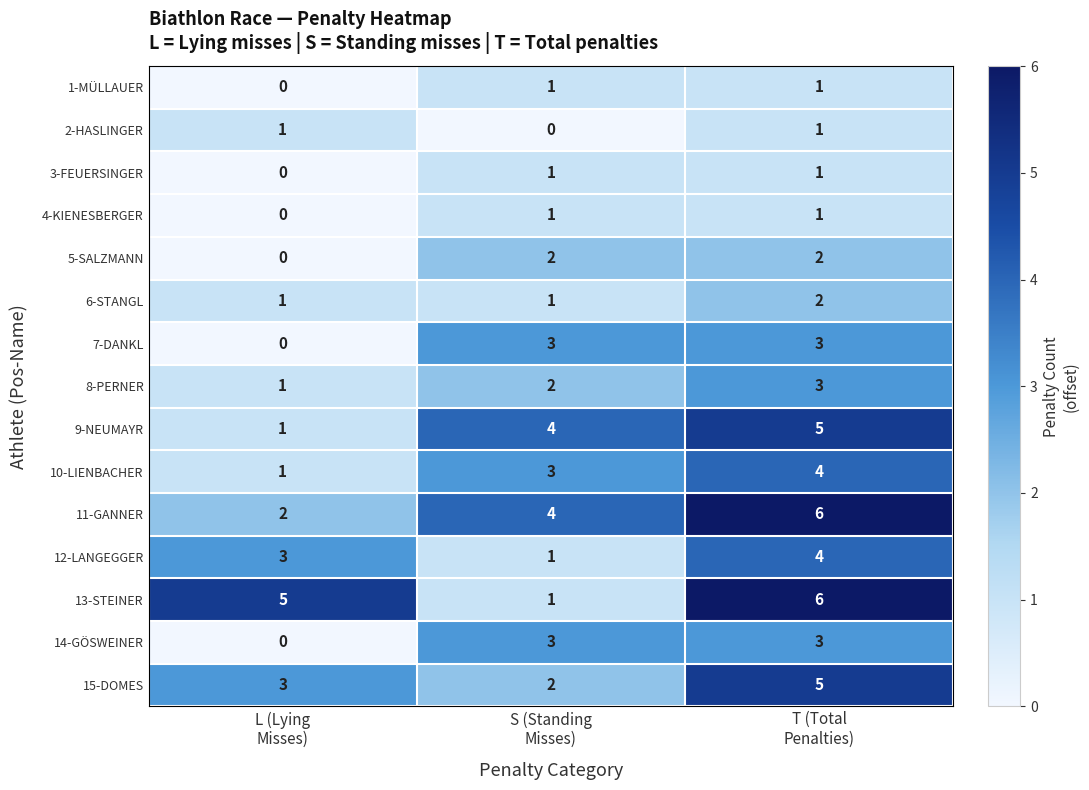

At how many categories does at least one series exceed 3?

3